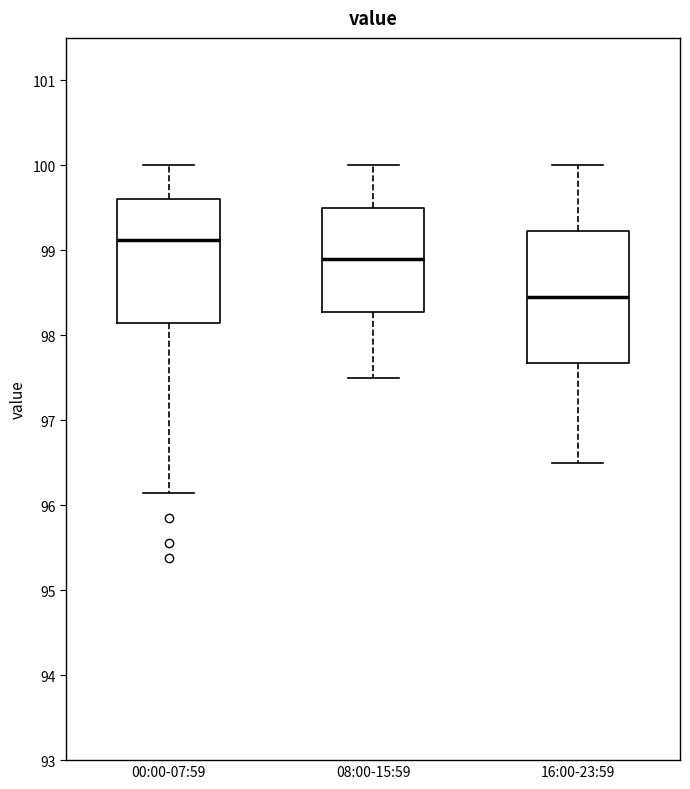

Reading left to right, transcribe this box plot: for each box, give where its median line is, the range the box spans, and where its two whiskers end, as read against the y-axis. The values are not printed on the chart, so give them approximately, as read against the axis.

00:00-07:59: median 99.1, box 98.1 to 99.6, whiskers 96.1 to 100.0
08:00-15:59: median 98.9, box 98.3 to 99.5, whiskers 97.5 to 100.0
16:00-23:59: median 98.5, box 97.7 to 99.2, whiskers 96.5 to 100.0